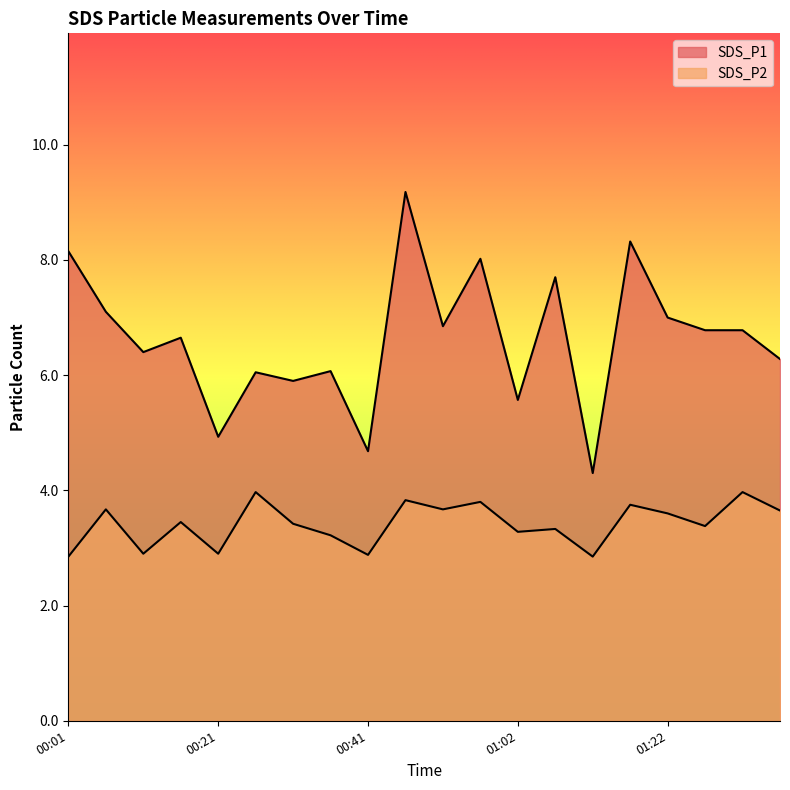

True or false: SDS_P1 and SDS_P2 cross at least once.

False